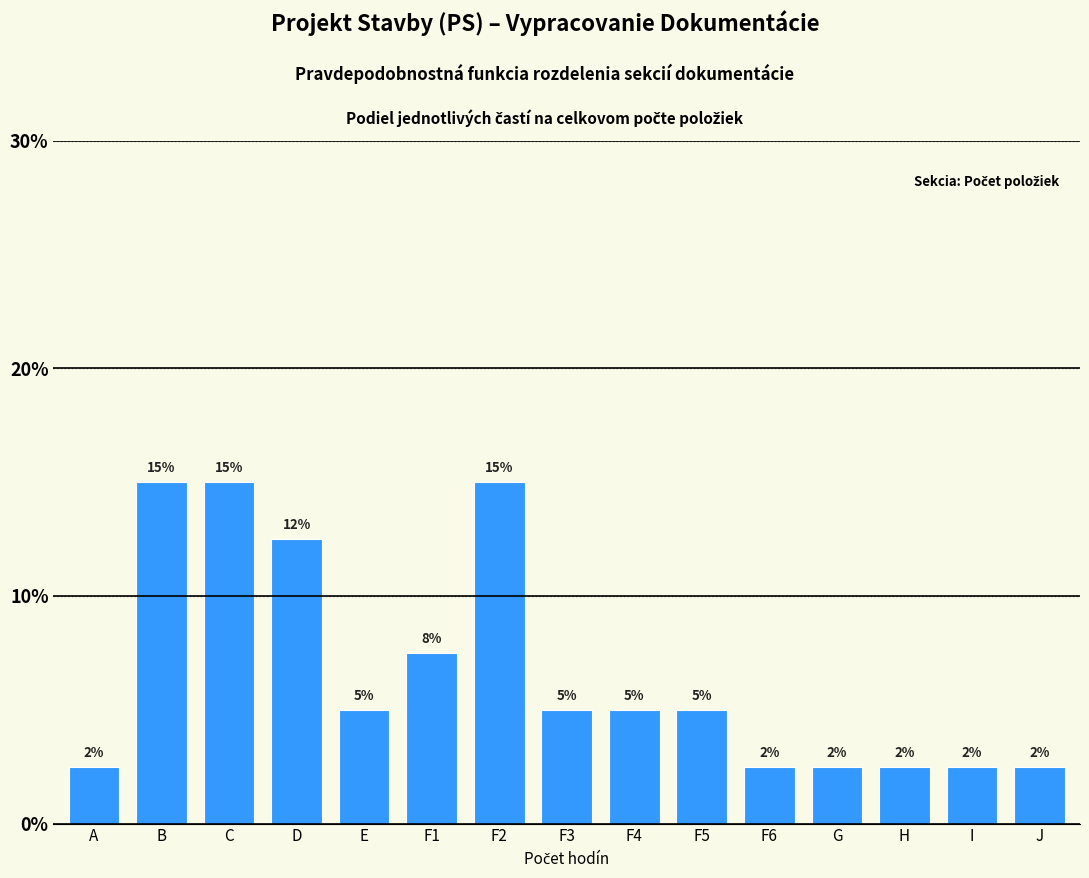

Does the chart contain any negative values?

No